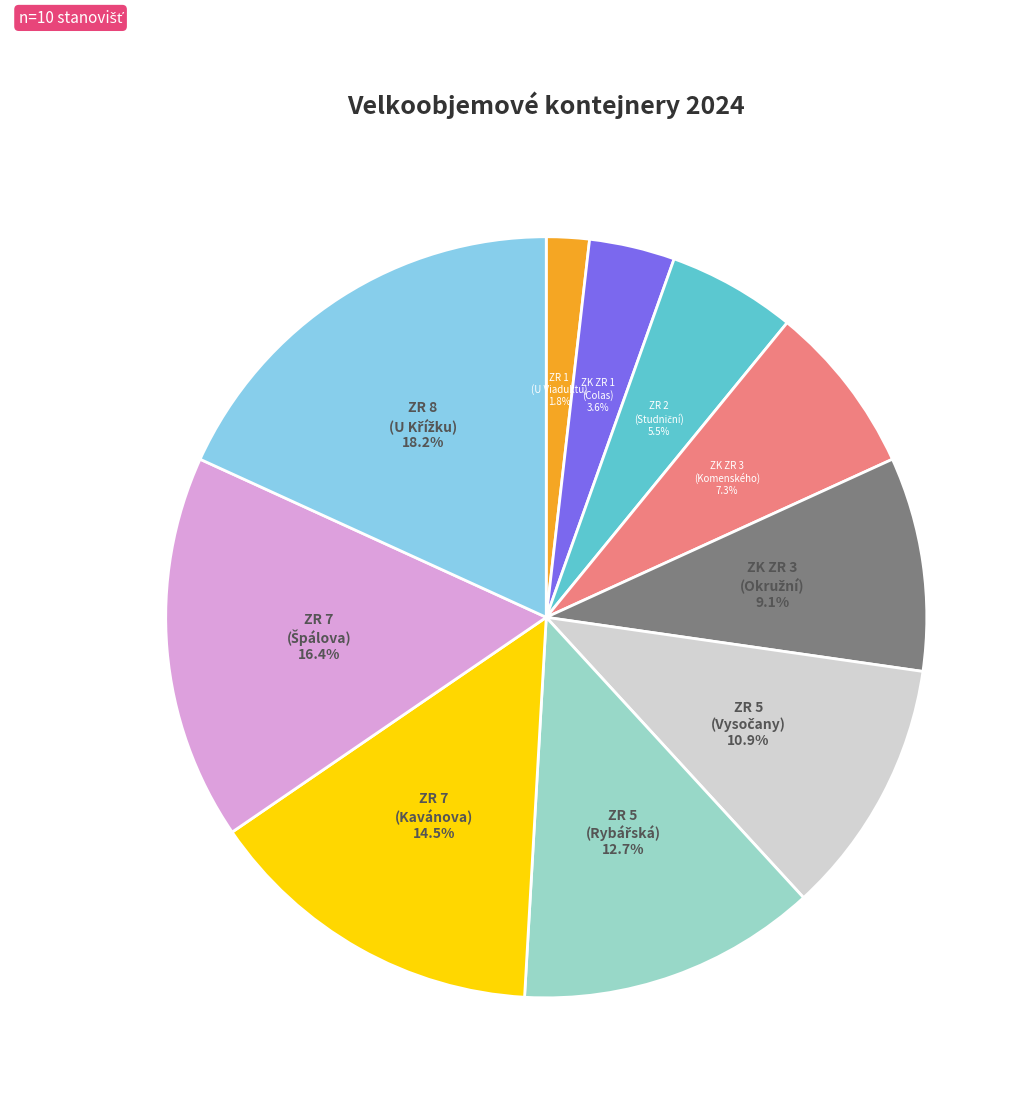

Is there a majority slice in this chart?

No